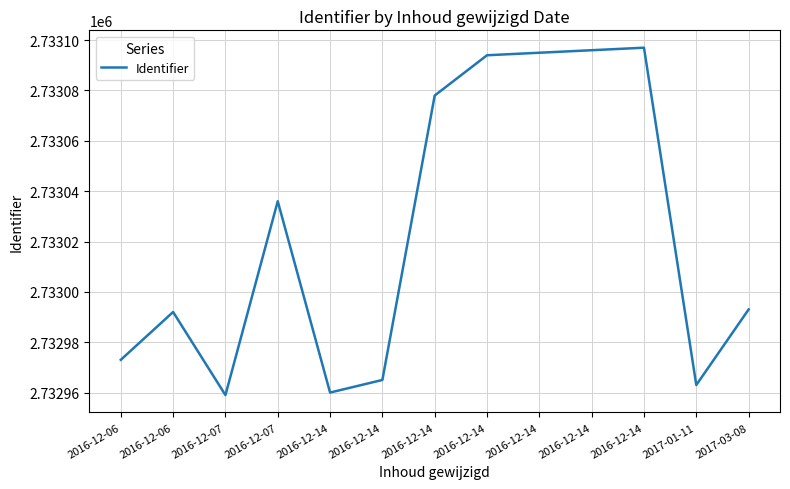

How many lines are shown in the chart?

1